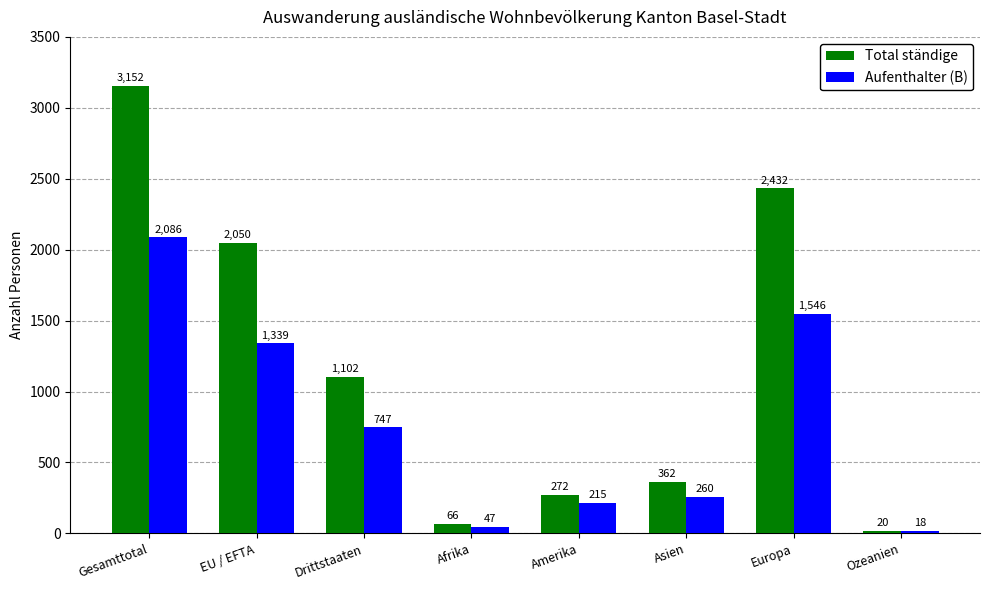

What is the label of the 6th bar from the right?

Drittstaaten